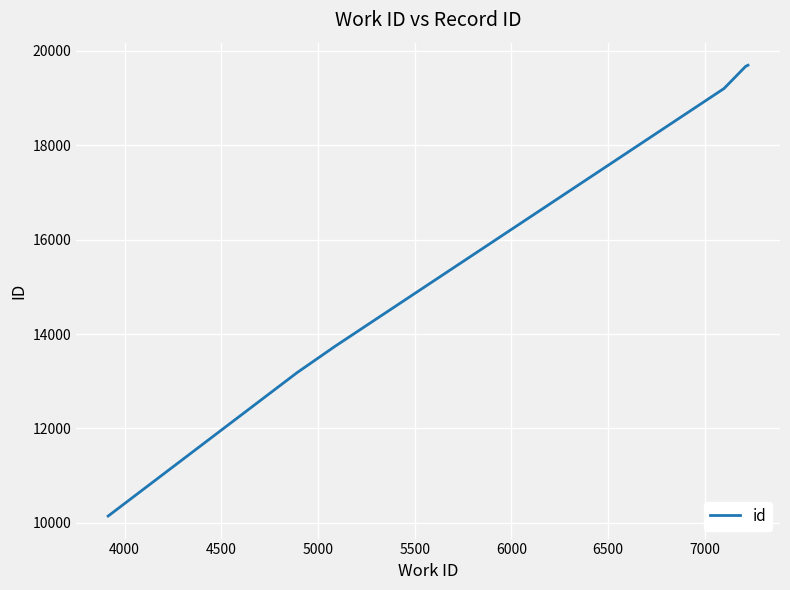

How many lines are shown in the chart?

1